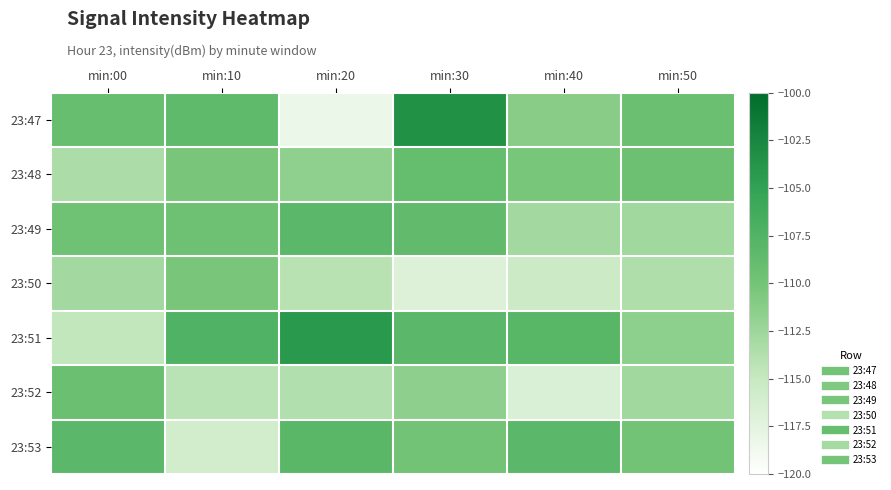

Rank the series at min:40 from lowest to highest value.

23:52, 23:50, 23:49, 23:47, 23:48, 23:53, 23:51